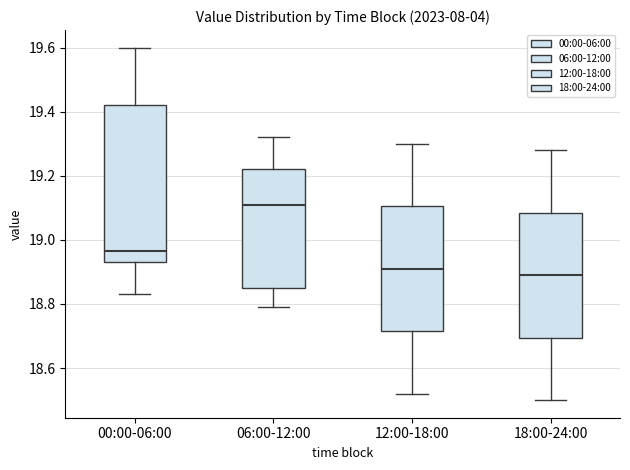

Where is the upper edge of the box for 00:00-06:00 on the y-axis? The values are not printed on the chart, so give them approximately, as read against the axis.

19.42